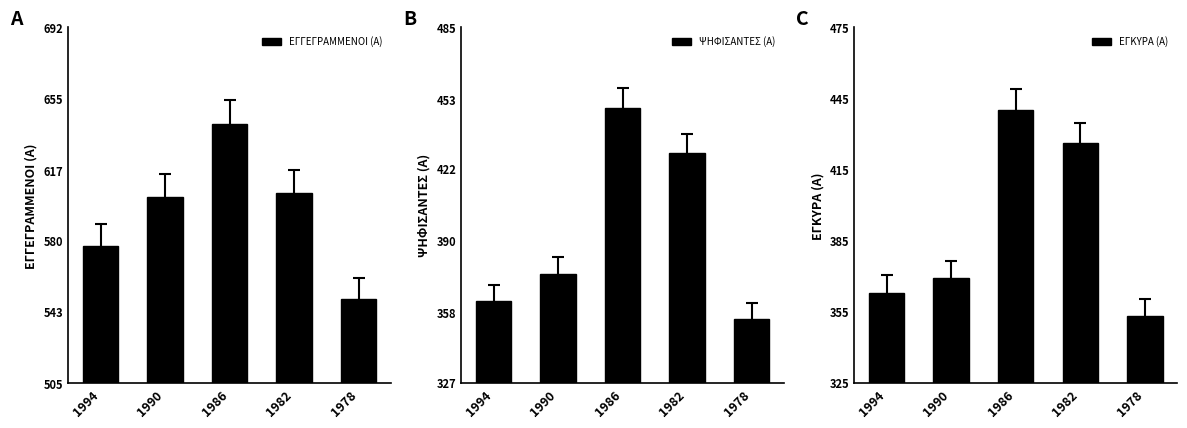

Reading left to right, what are all the values shown in this chart?

ΕΓΓΕΓΡΑΜΜΕΝΟΙ (Α): 577	603	641	605	549
ΨΗΦΙΣΑΝΤΕΣ (Α): 363	375	449	429	355
ΕΓΚΥΡΑ (Α): 363	369	440	426	353